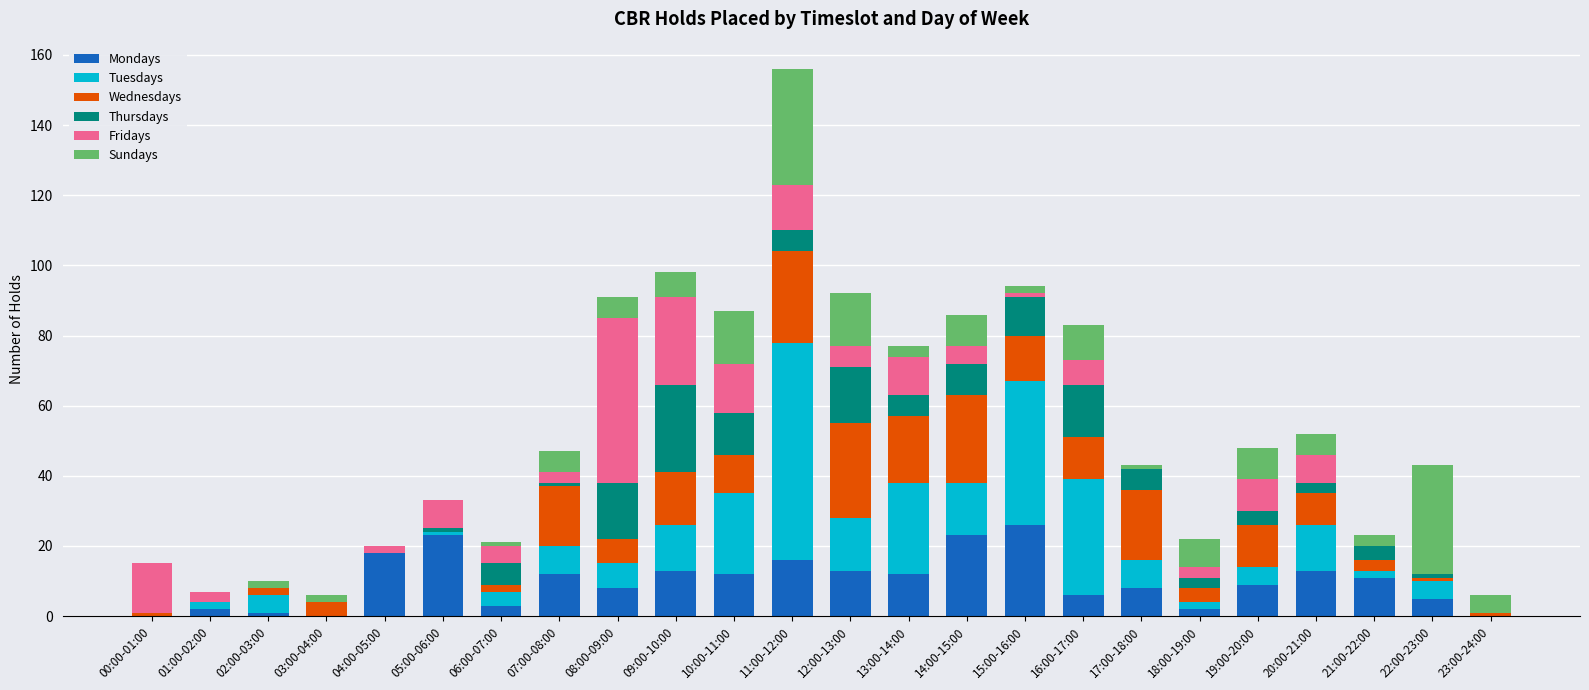

What are all the series names shown in the legend?

Mondays, Tuesdays, Wednesdays, Thursdays, Fridays, Sundays